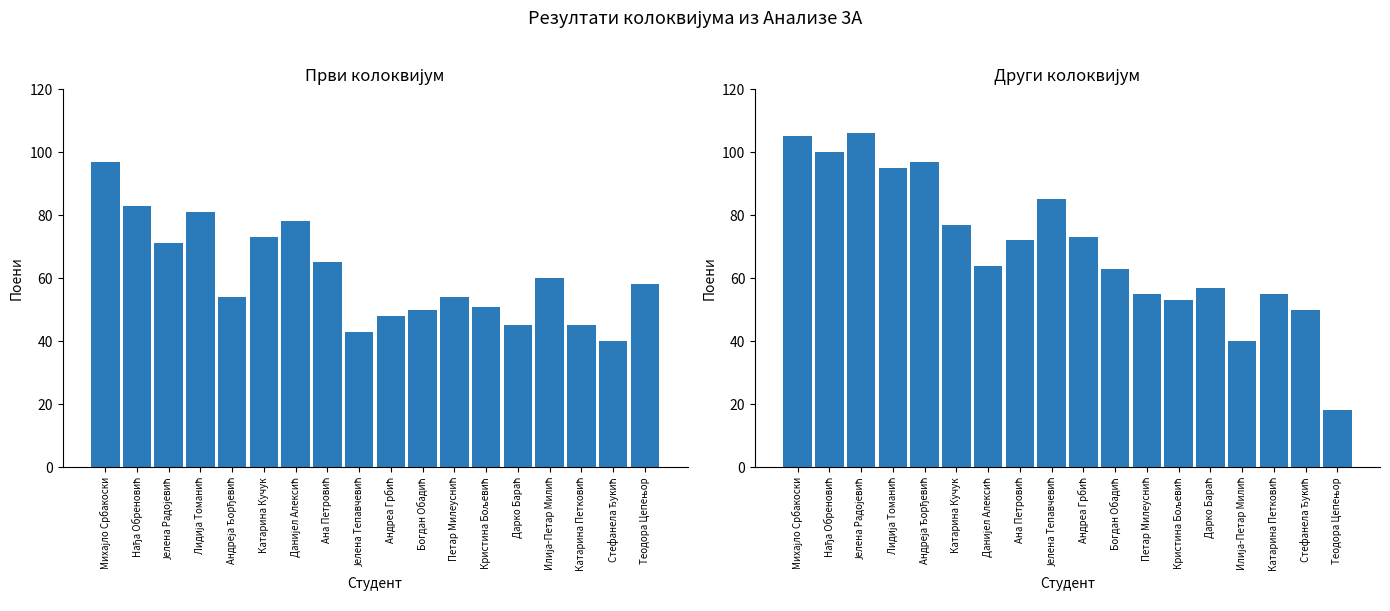

How many bars are there in total?

36